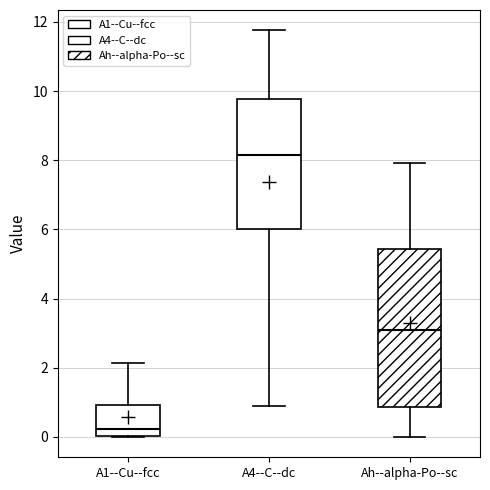

Comparing the boxes themselves (not the whiskers), which one is the tallest?

Ah--alpha-Po--sc